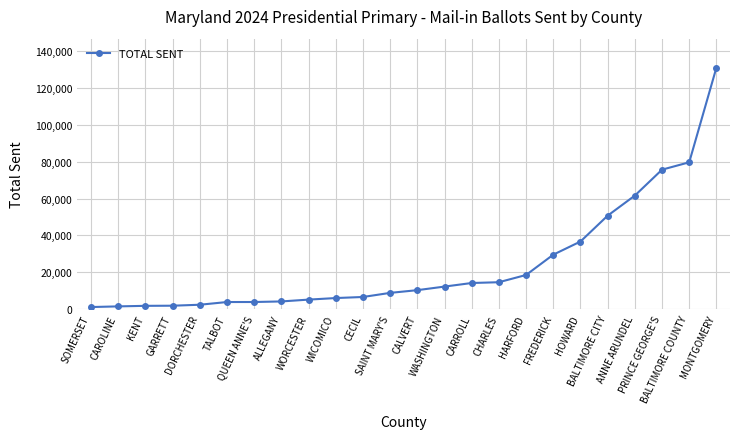

Approximately how many times larger is the value at ANNE ARUNDEL compared to WASHINGTON?

5.0